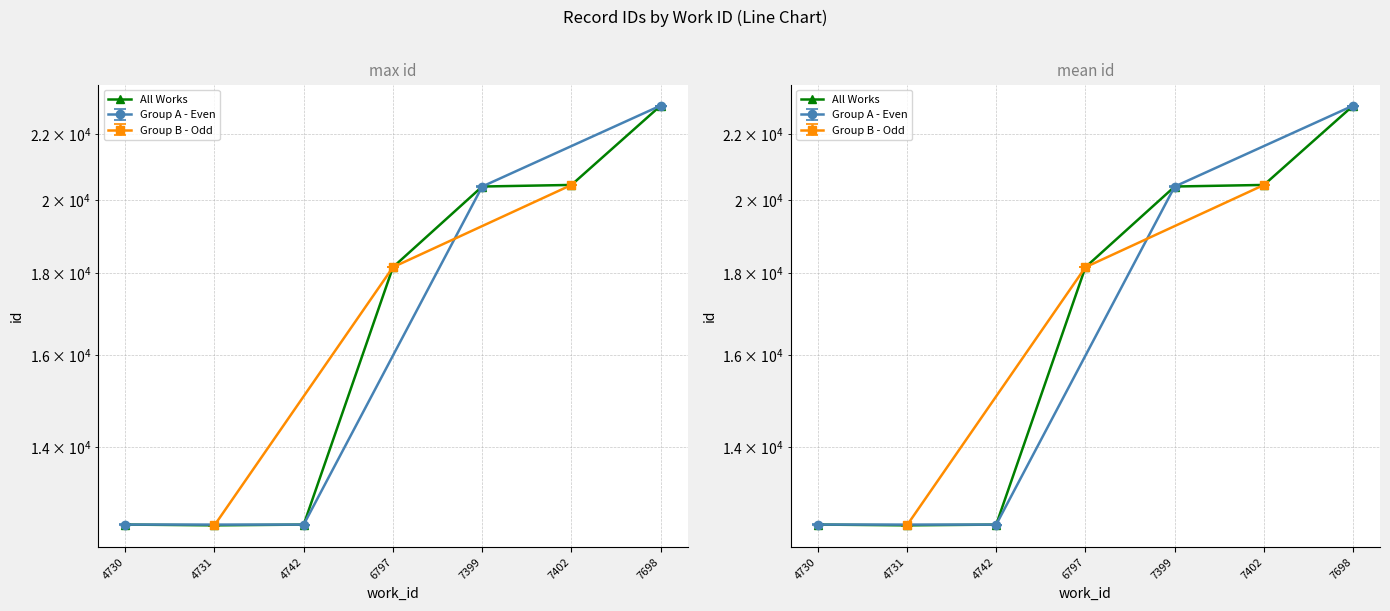

List the labels in order of value, smallest first.

4731, 4742, 4730, 6797, 7399, 7402, 7698